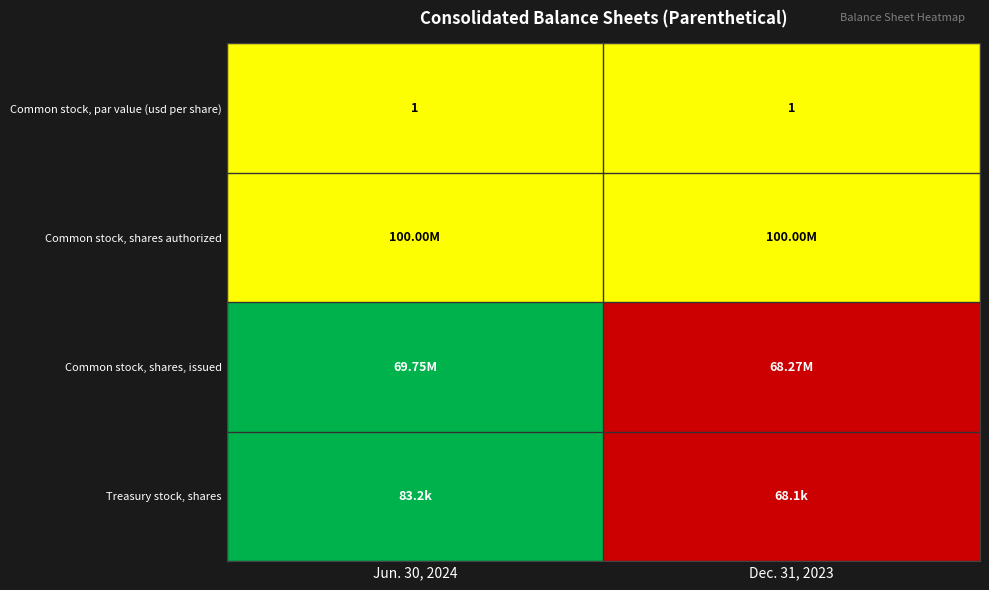

What is the average value of the Common stock, par value (usd per share) series?

1.0